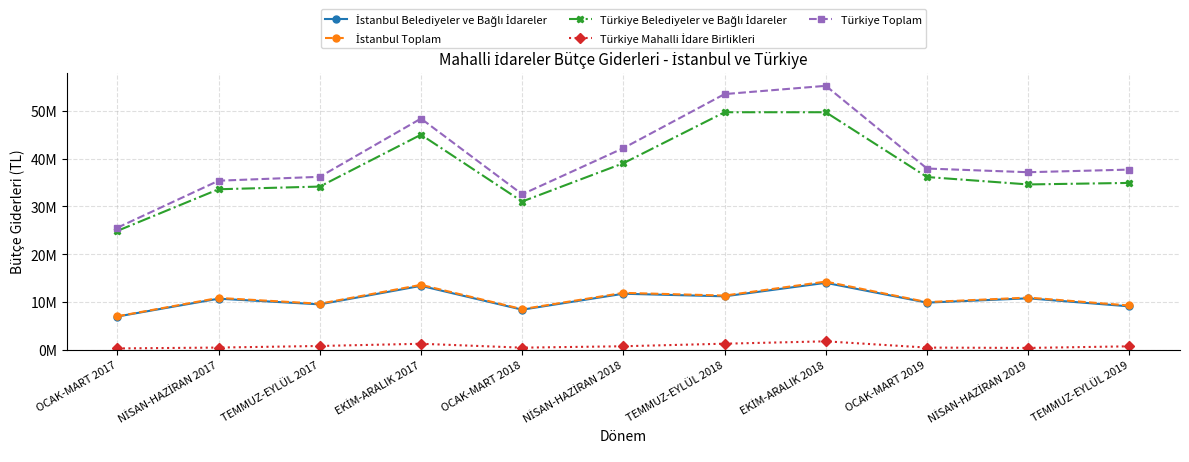

What is the label of the 4th point from the right?

EKİM-ARALIK 2018